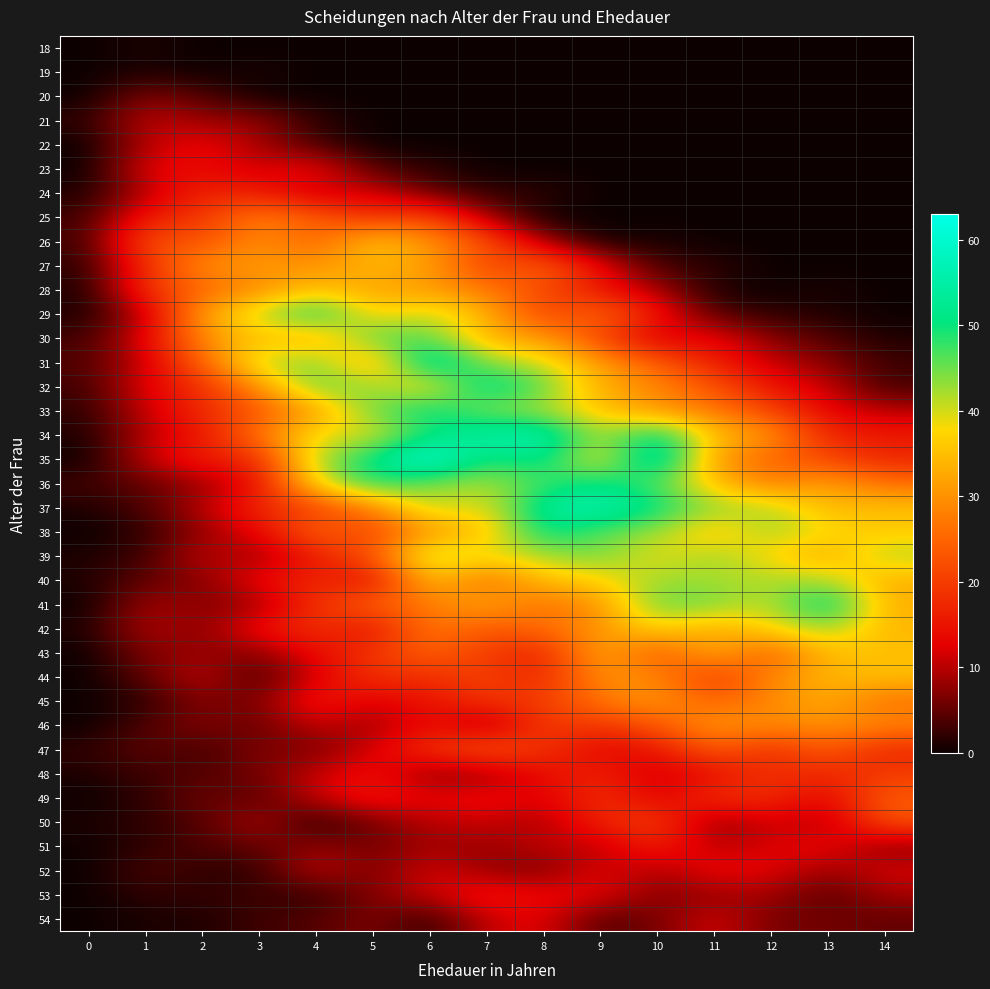

At how many categories does at least one series exceed 22?

14